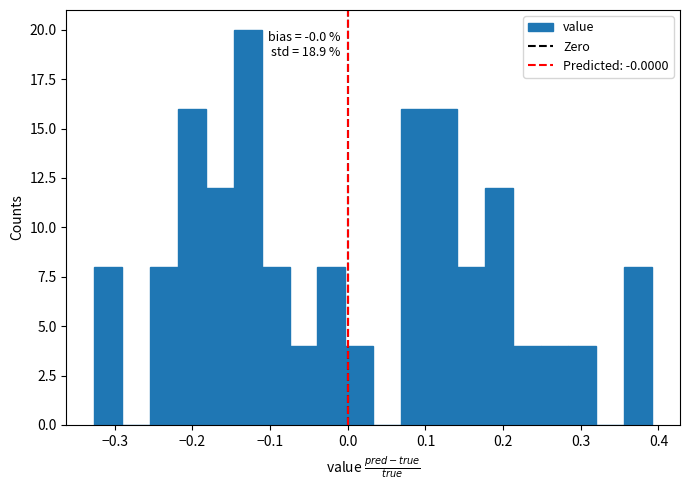

Read against the x-axis, roughly where is the centre of the tallest bar?

-0.13